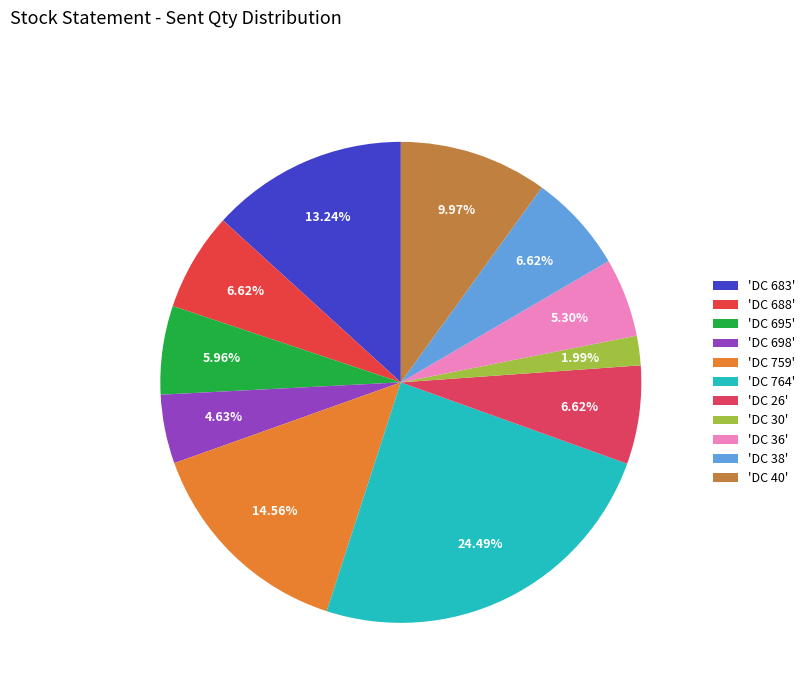

How many segments does this pie chart have?

11